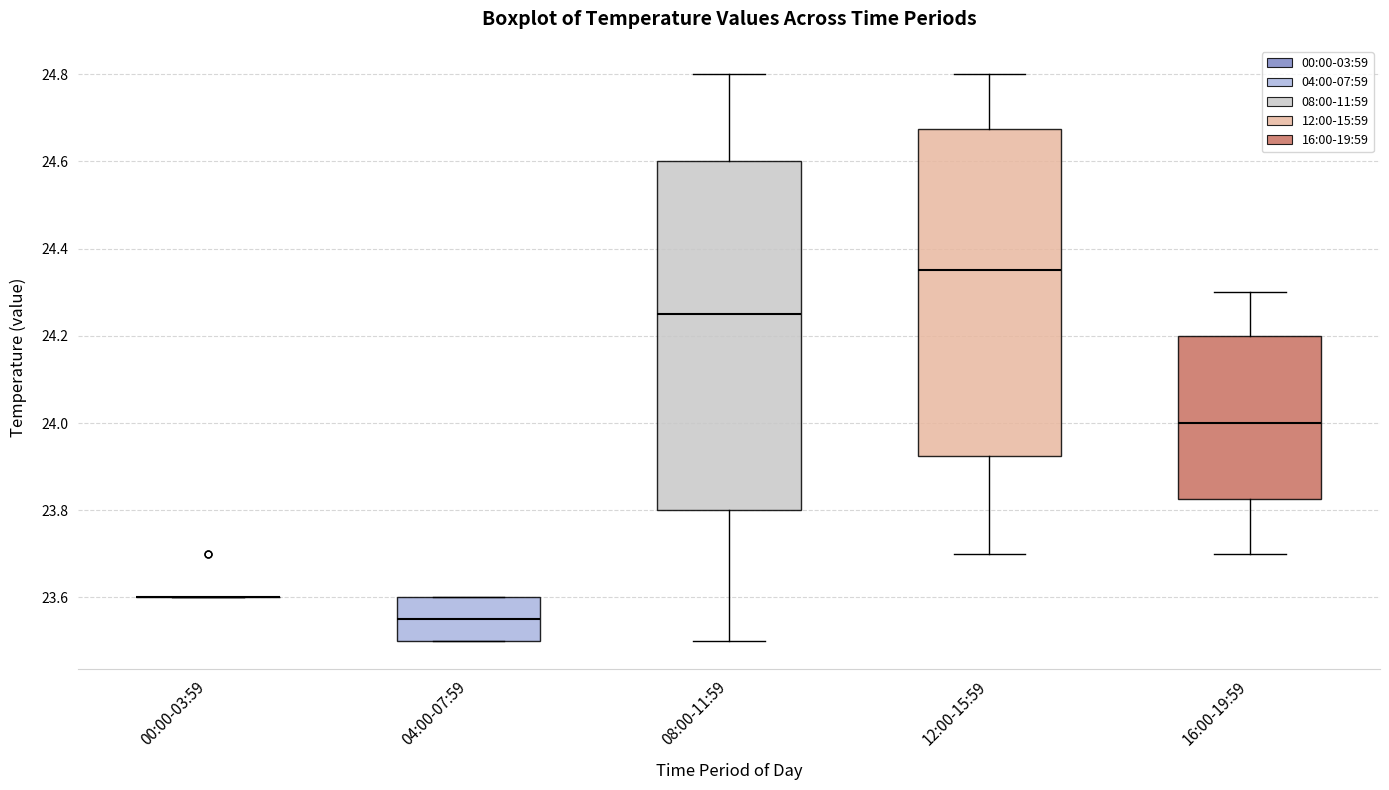

Where is the upper edge of the box for 04:00-07:59 on the y-axis? The values are not printed on the chart, so give them approximately, as read against the axis.

23.60